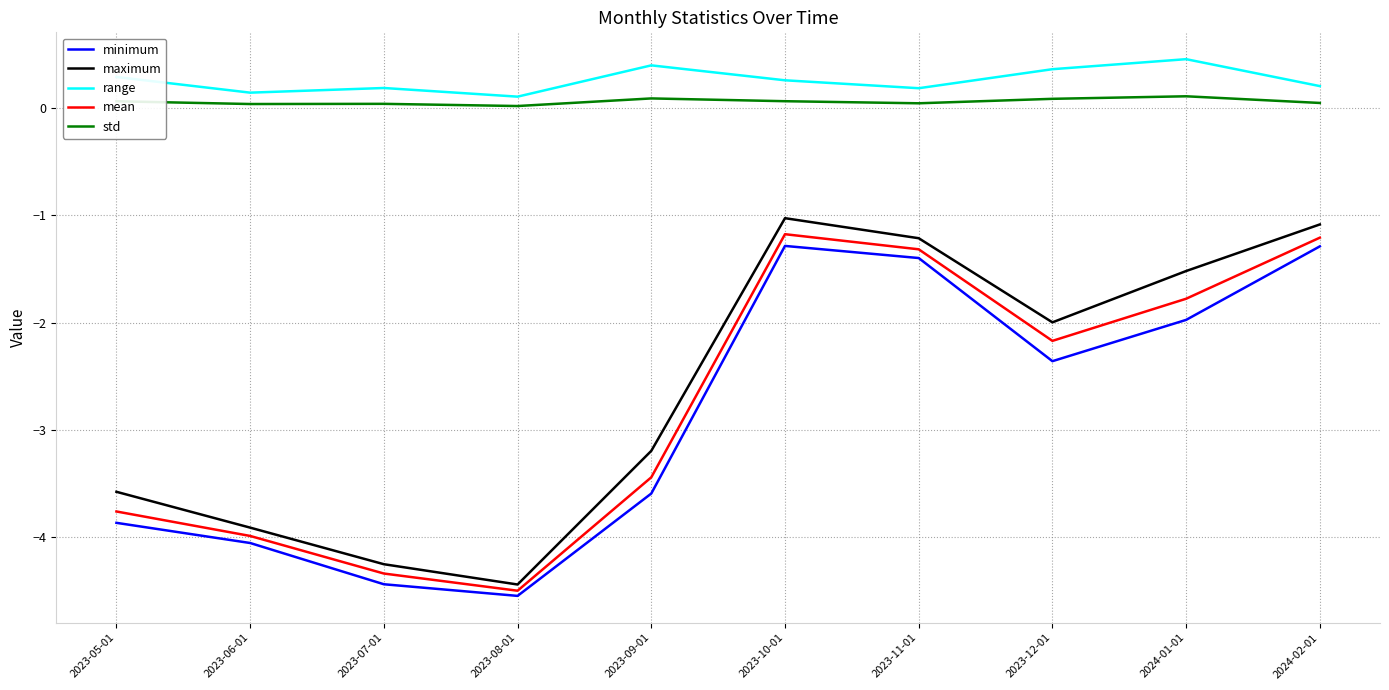

Is the value of maximum at 2023-10-01 greater than the value of range at 2023-07-01?

No